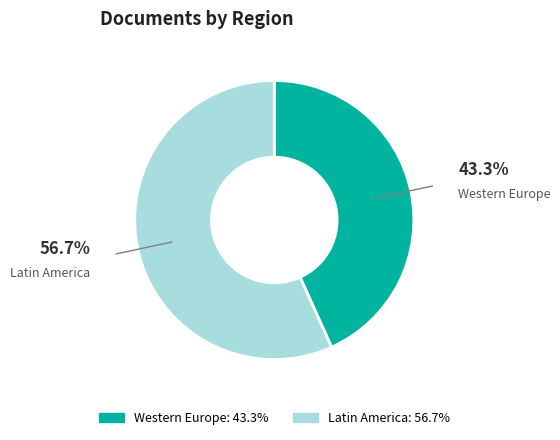

What is the largest slice in the pie chart?

Latin America